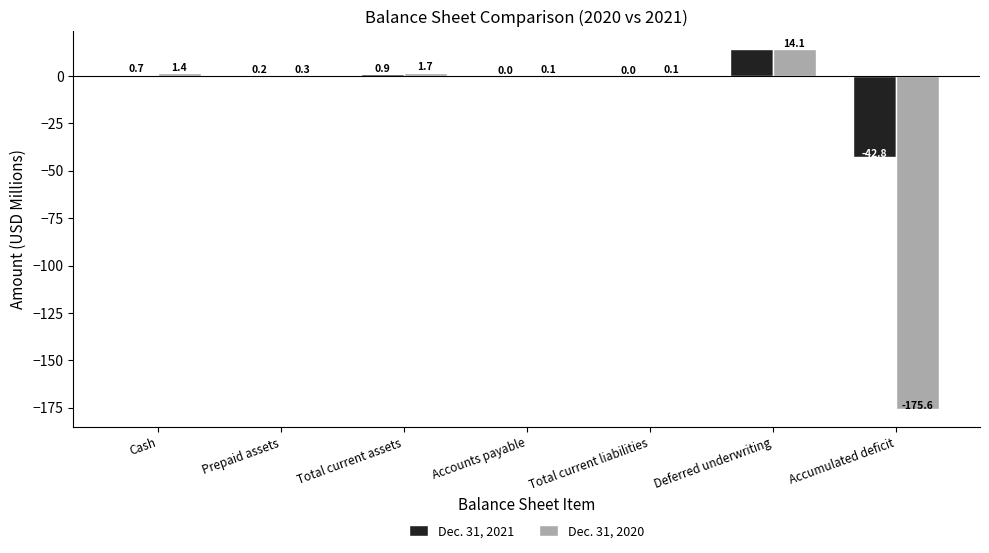

The Dec. 31, 2021 series shows 0.0 at Accounts payable. True or false?

True